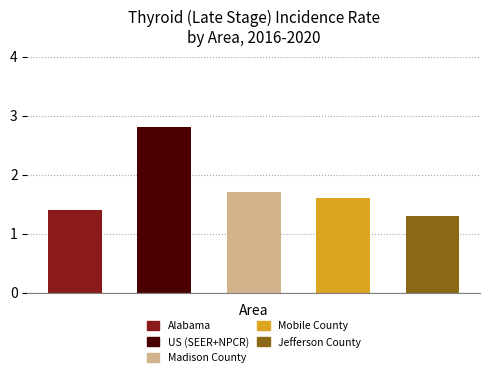

What is the greatest value displayed?

2.8